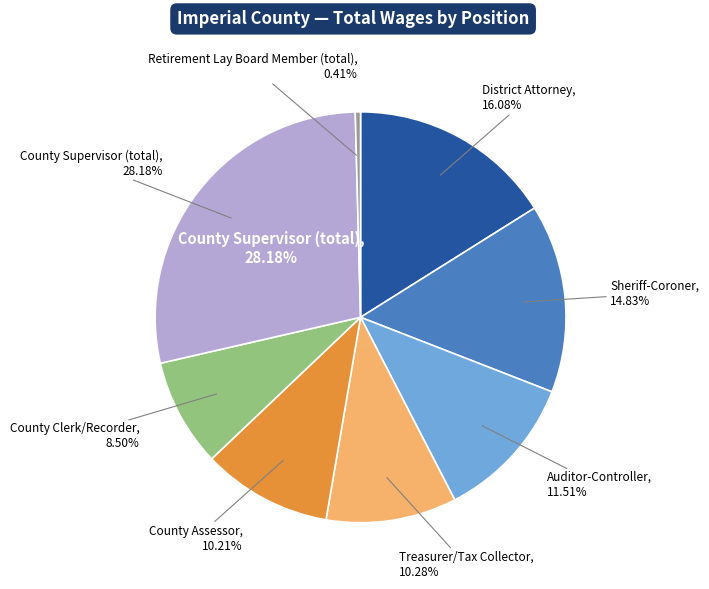

To the nearest percent, what percentage of the pie is Treasurer/Tax Collector?

10%